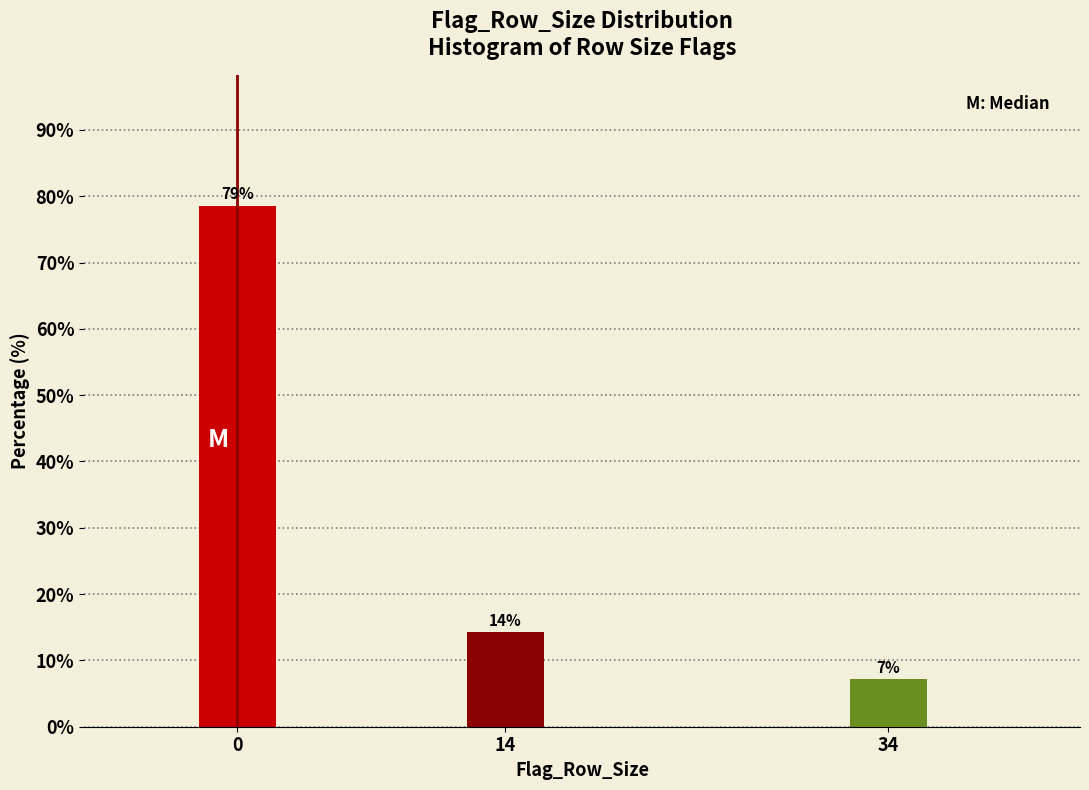

How many bars are there in total?

3